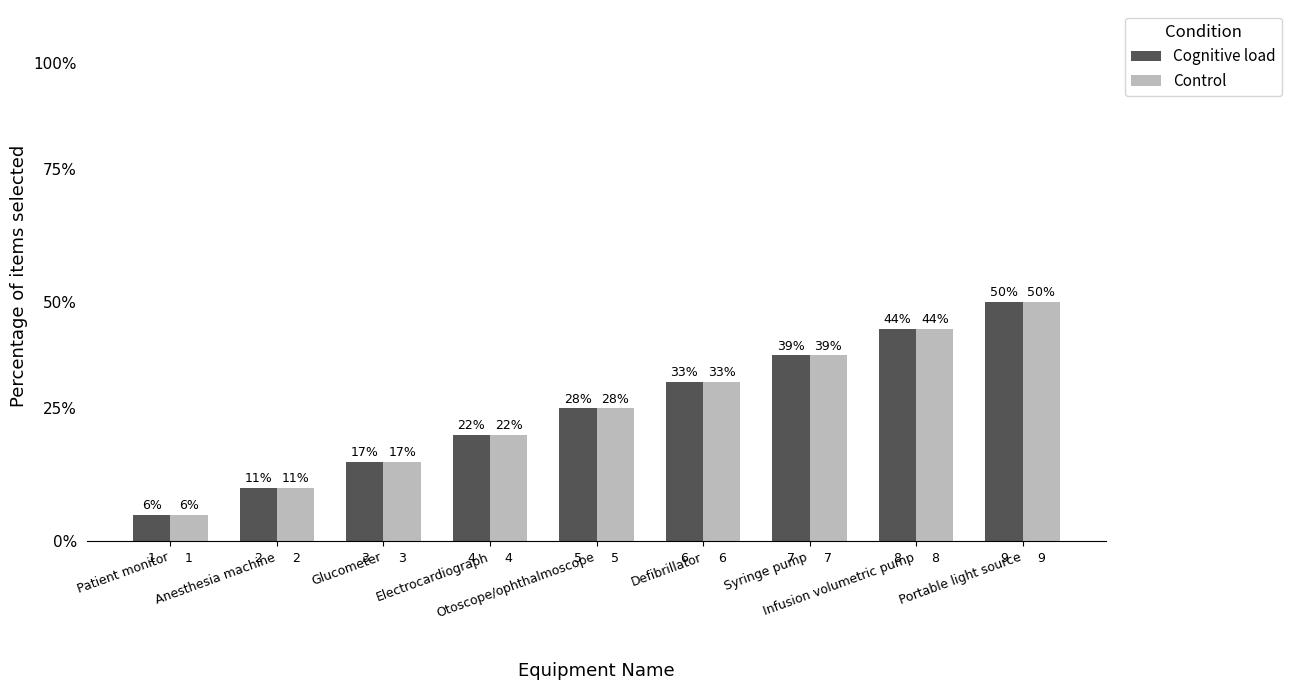

What is the approximate value of Control at Patient monitor?

1